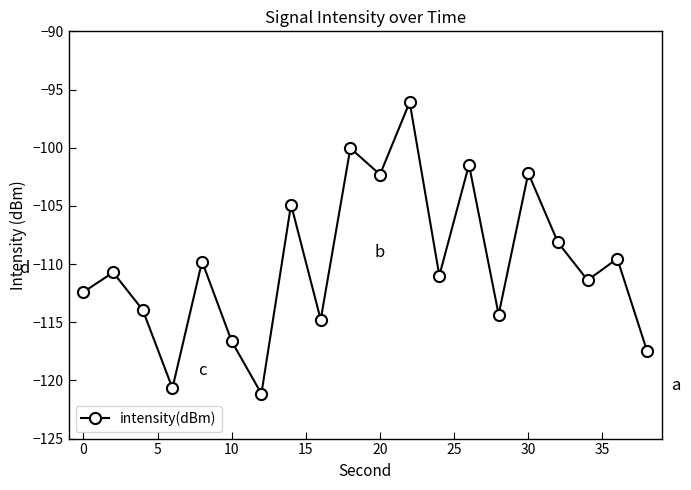

True or false: the data has more than 0 interior local peaks.

True